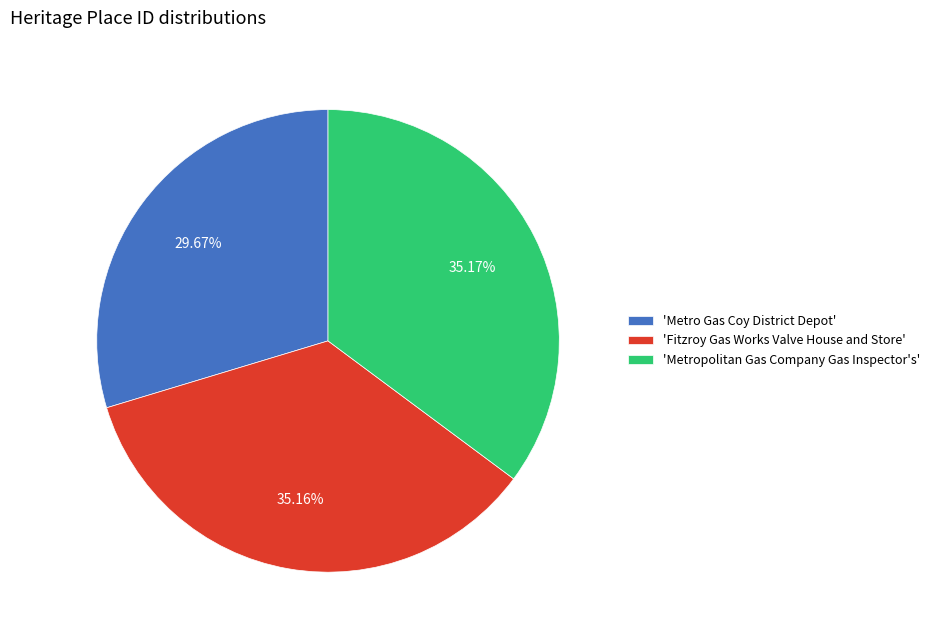

Which has a higher value, 'Metro Gas Coy District Depot' or 'Fitzroy Gas Works Valve House and Store'?

'Fitzroy Gas Works Valve House and Store'